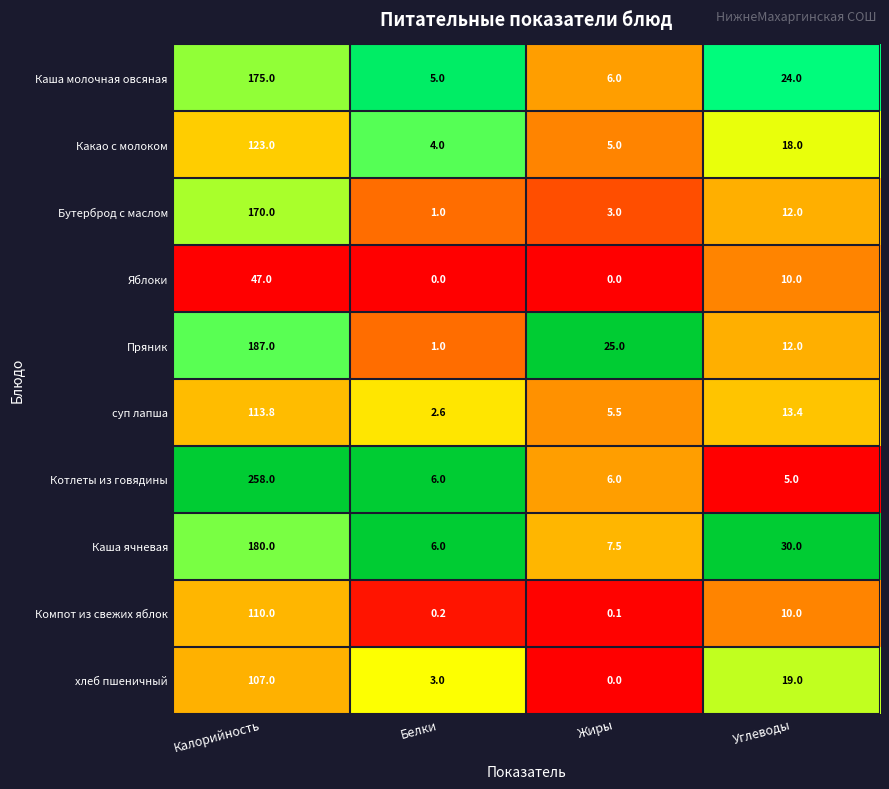

At which category does the chart reach its peak across all series?

Калорийность